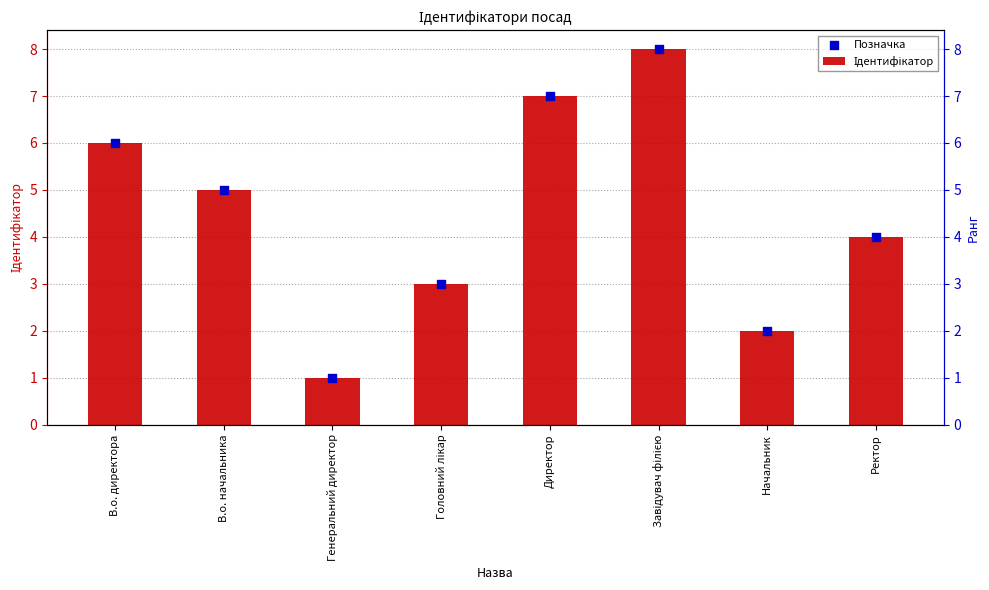

Which series contains the lowest Y value?

Ідентифікатор